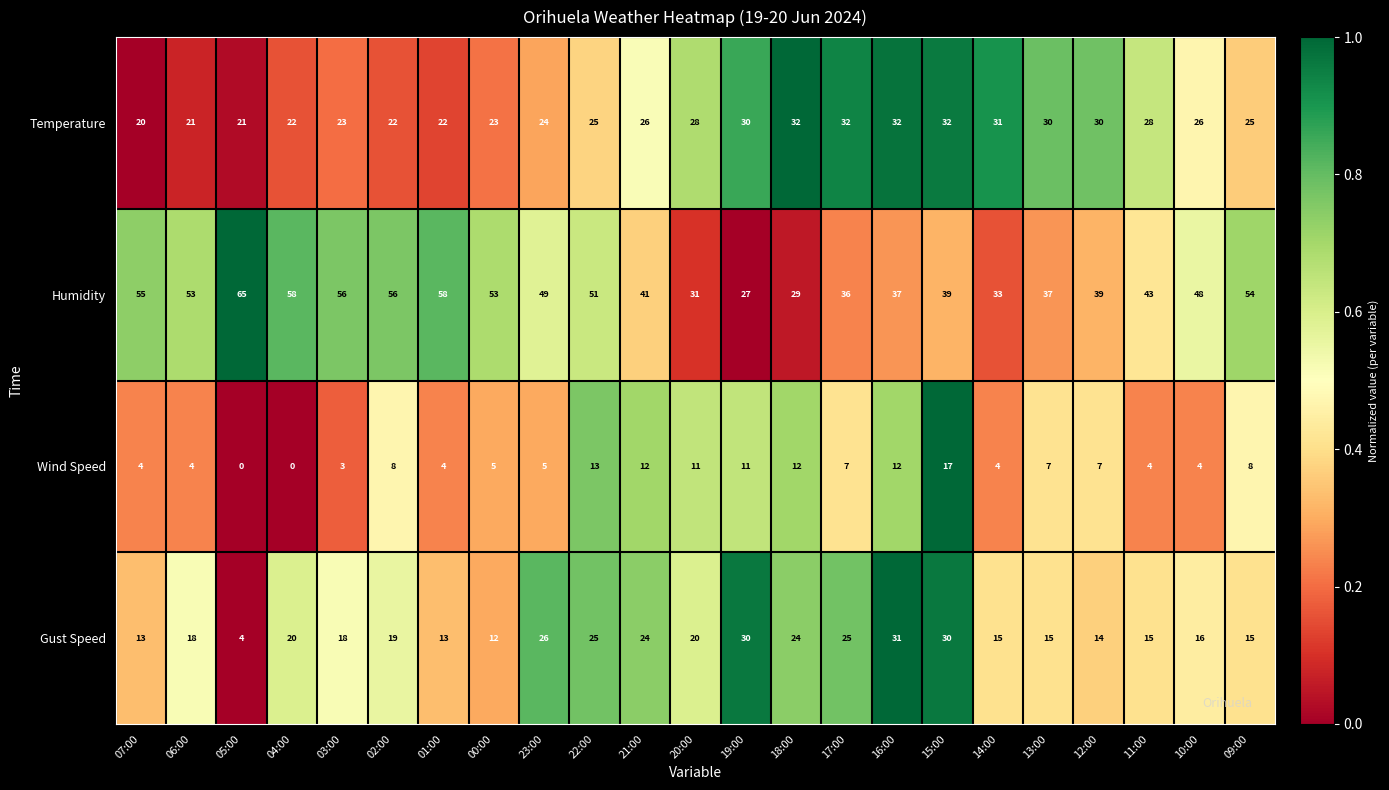

Rank the series by their maximum value, from lowest to highest.

Wind Speed, Gust Speed, Temperature, Humidity